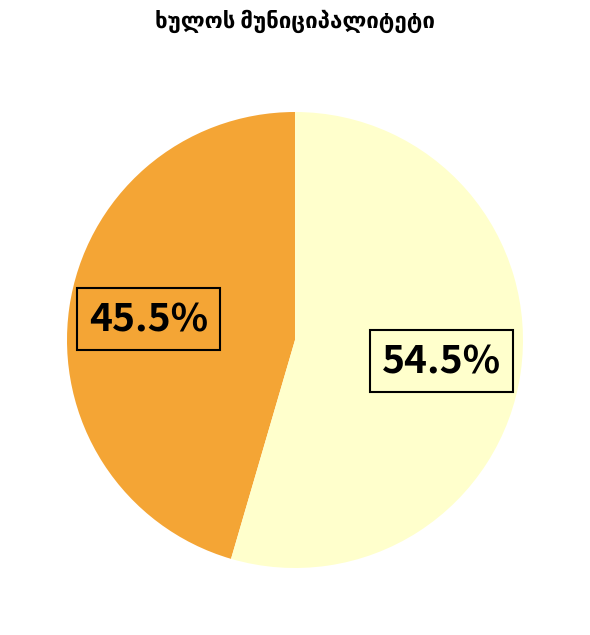

Count the number of slices in the pie.

2